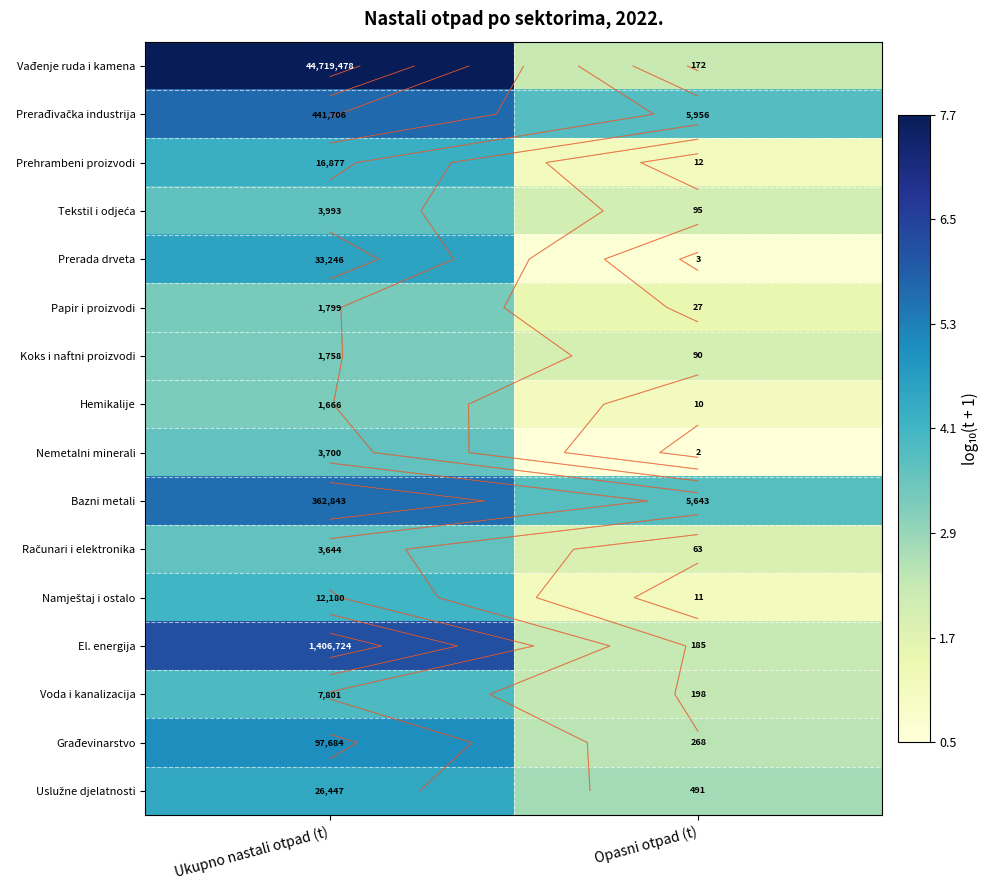

List the labels in order of Prerađivačka industrija value, smallest first.

Opasni otpad (t), Ukupno nastali otpad (t)